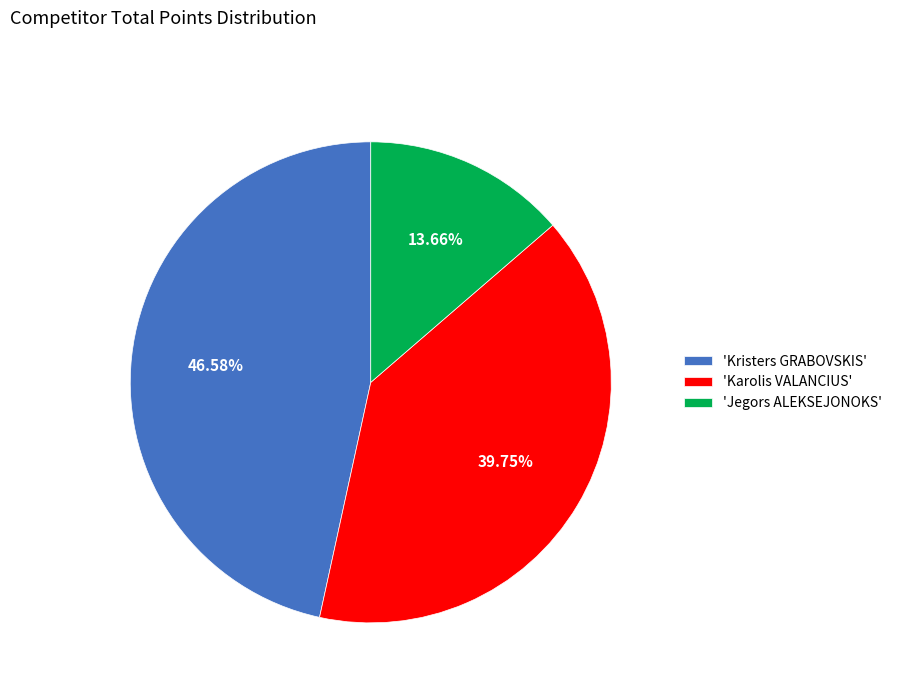

How many segments does this pie chart have?

3